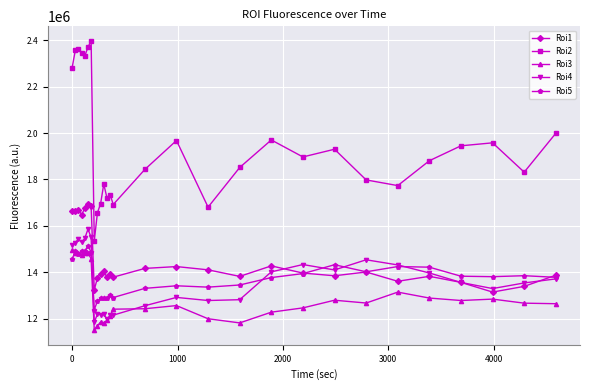

Which series has the widest spread of values?

Roi2